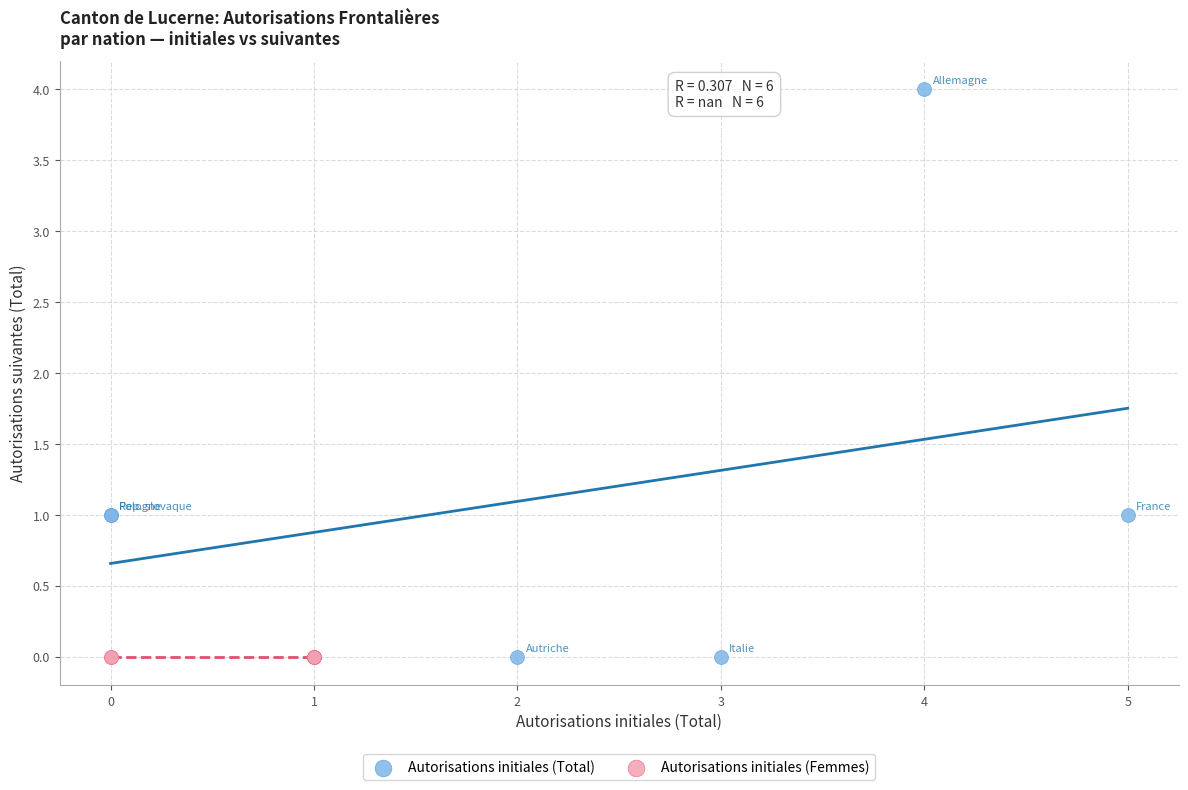

Which series reaches the maximum Y coordinate?

Autorisations initiales (Total)